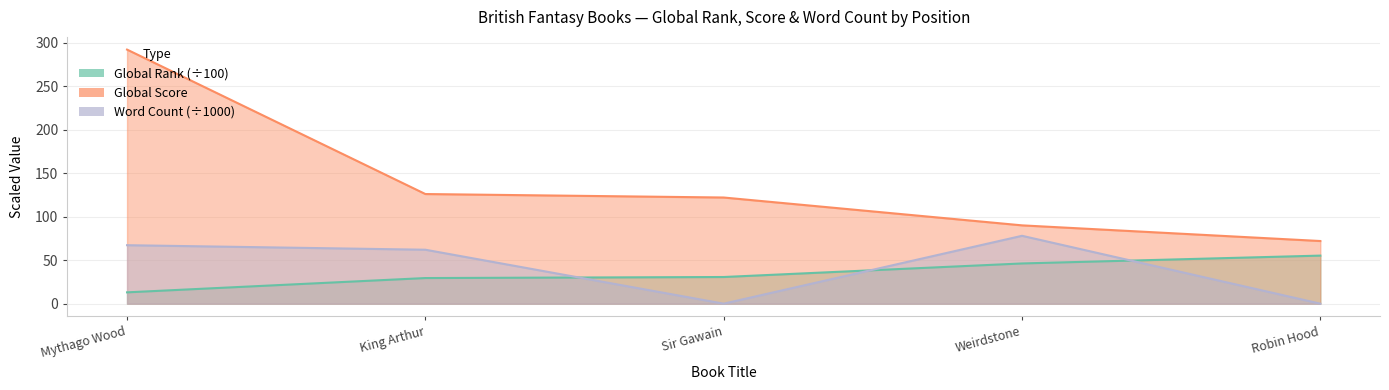

What is the sum of the Global Rank values at Weirdstone and Robin Hood?

101.5